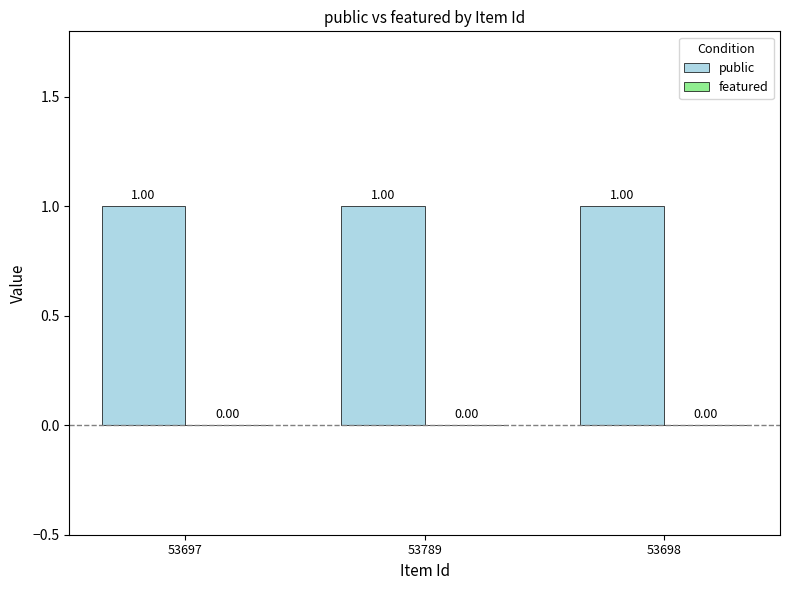

Rank the series at 53697 from highest to lowest value.

public, featured